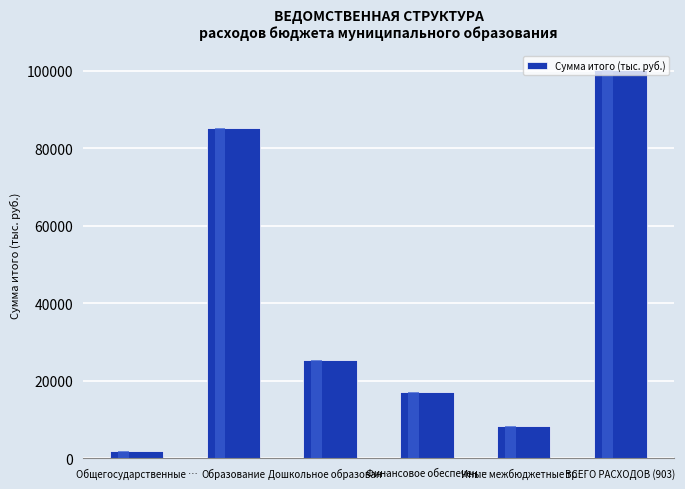

Does the chart contain any negative values?

No